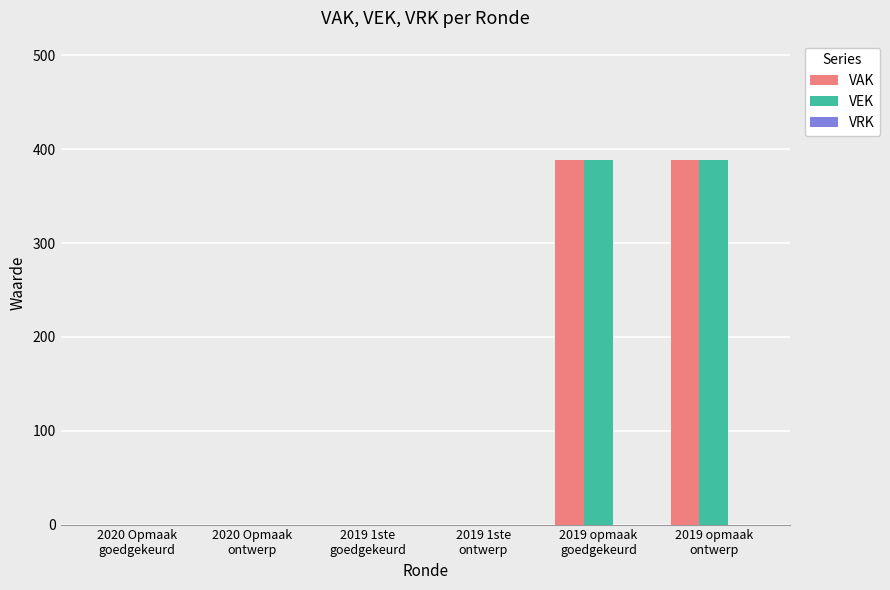

Read the VAK value at 2019 opmaak
ontwerp.

388